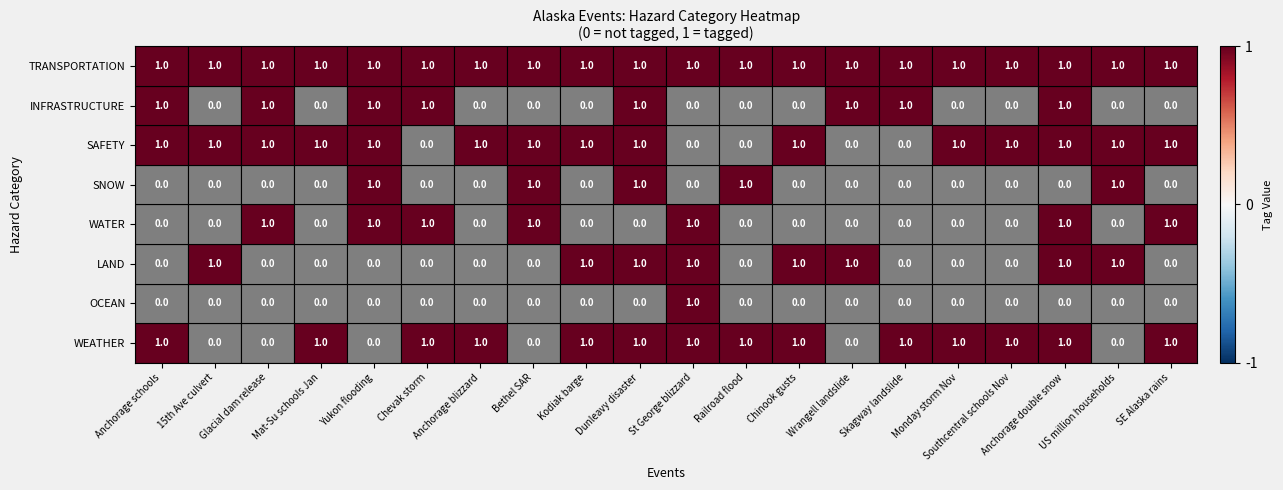

Count the INFRASTRUCTURE values in the range 0 to 1.

20